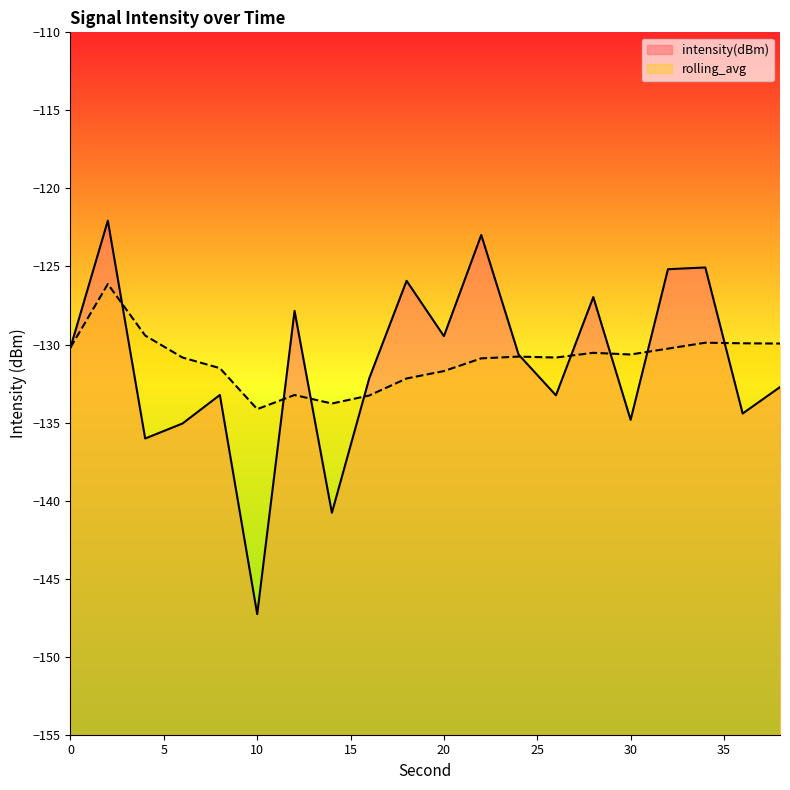

Between which two adjacent categories do rolling_avg and intensity(dBm) first intersect?

2 and 4